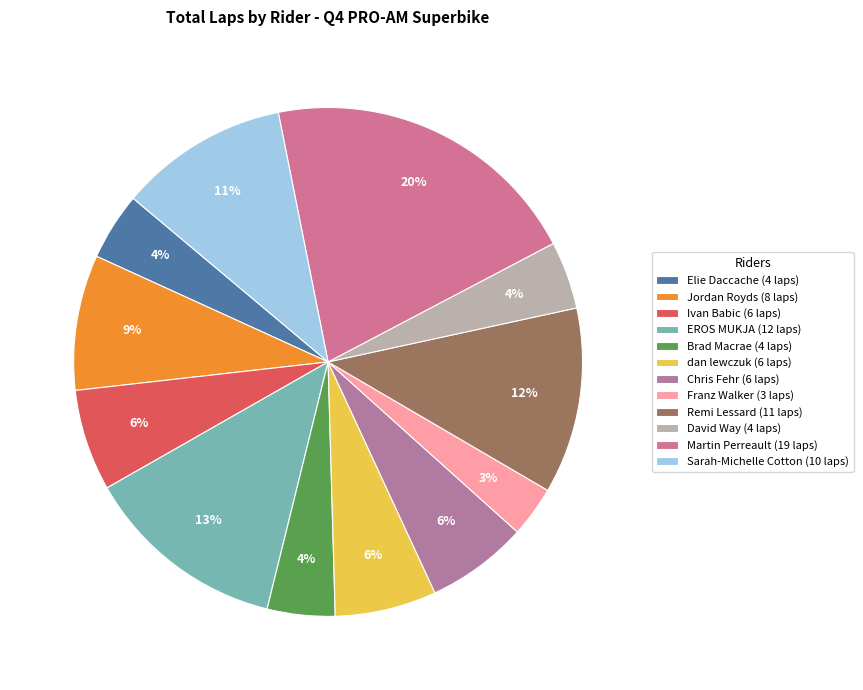

Rank the categories by value from lowest to highest.

Franz Walker (PRO Superbike), Elie Daccache (PRO Superbike), Brad Macrae (AM Superbike), David Way (AM Superbike), Ivan Babic (PRO Superbike), dan lewczuk (AM Superbike), Chris Fehr (PRO Superbike), Jordan Royds (AM Superbike), Sarah-Michelle Cotton (AM Superbike), Remi Lessard (AM Superbike), EROS MUKJA (PRO Superbike), Martin Perreault (AM Superbike)